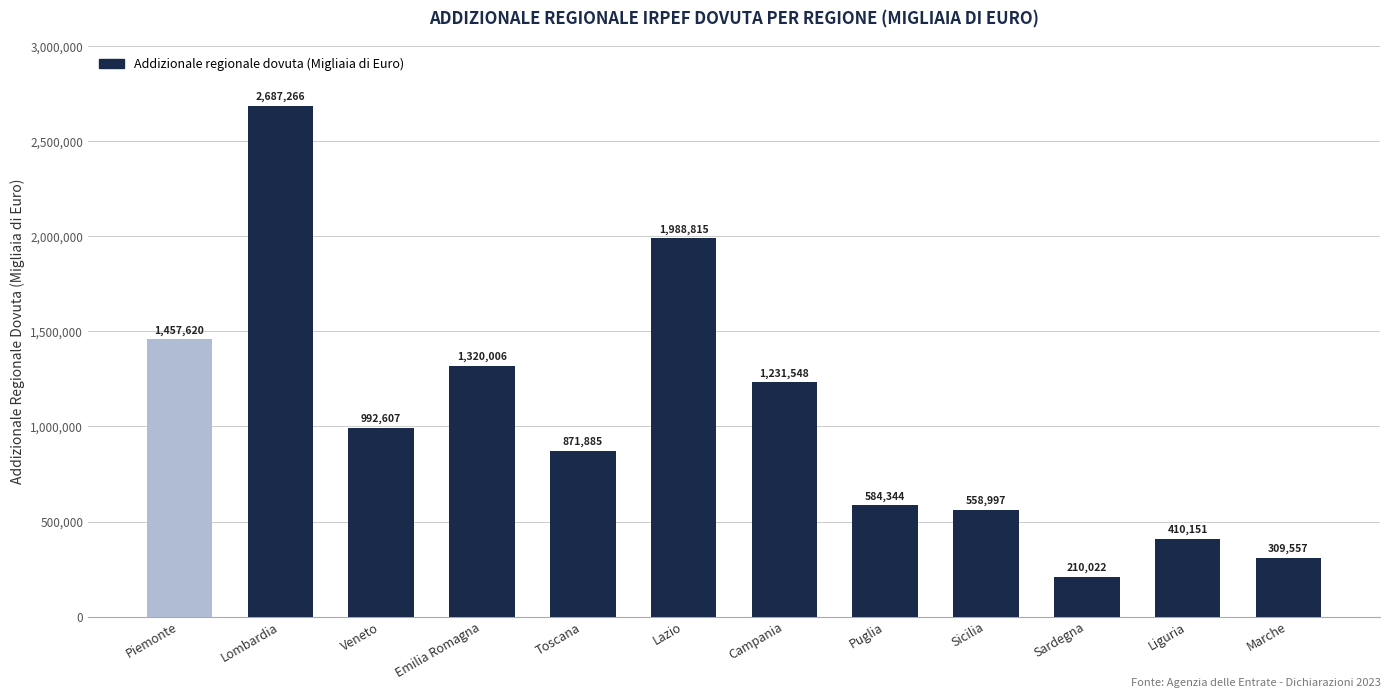

What is the change in value from Emilia Romagna to Puglia?

-735662